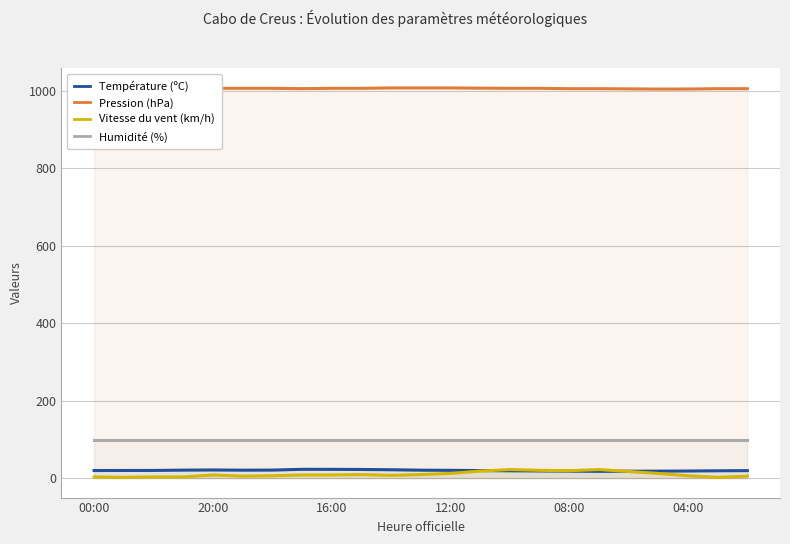

What is the lowest value of the Pression (hPa) series?

1004.0